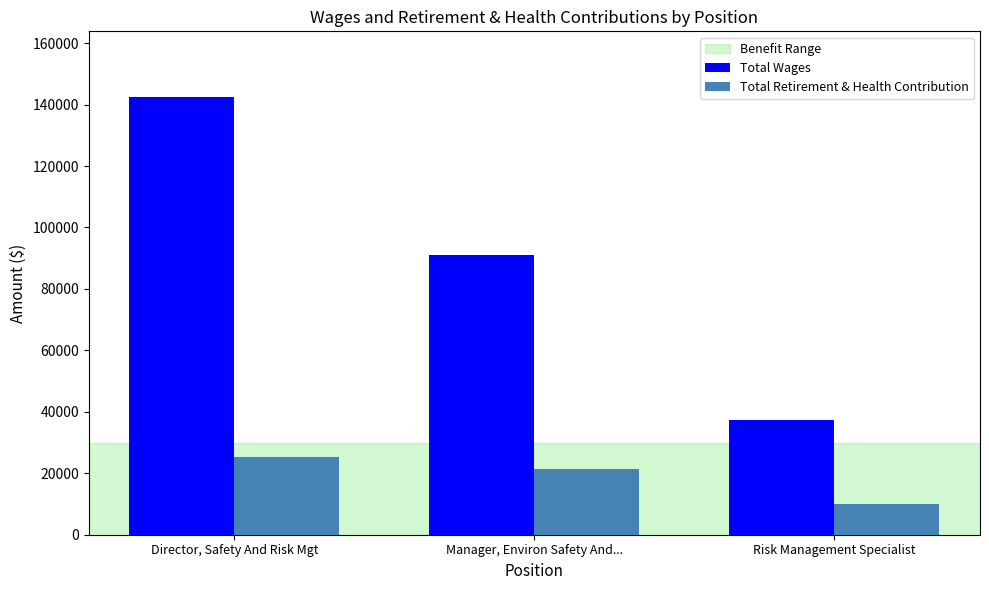

List the series in order of their peak value, highest first.

Total Wages, Total Retirement & Health Contribution